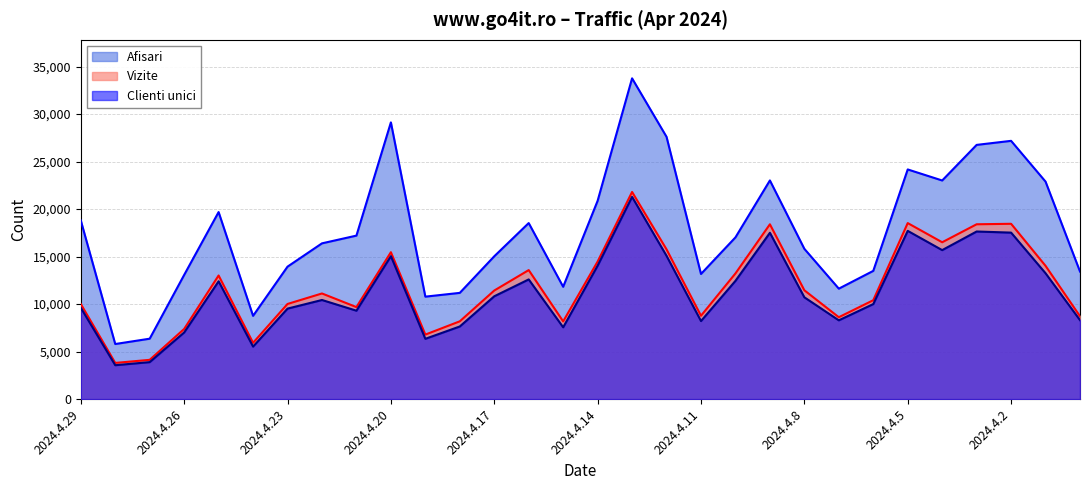

Rank the series at 2024.4.9 from lowest to highest value.

Clienti unici, Vizite, Afisari